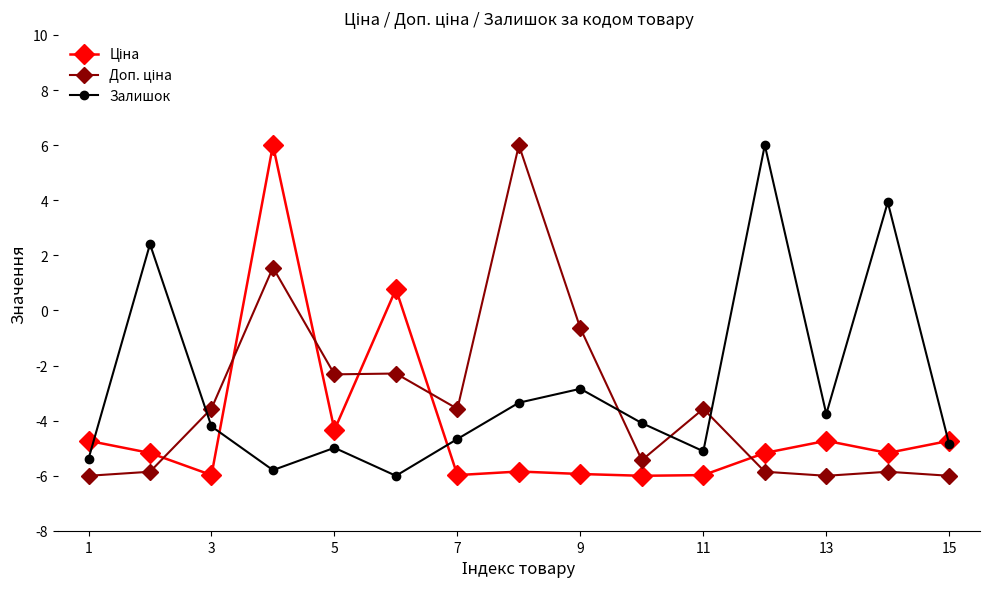

What is the smallest value displayed?

-6.0